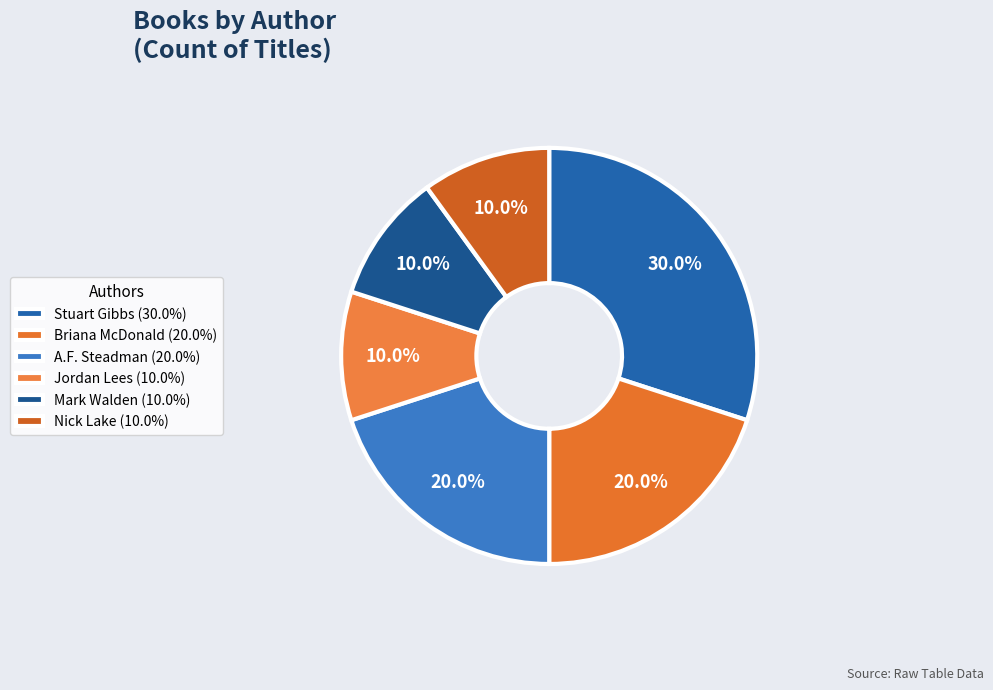

The Stuart Gibbs slice represents 24% of the pie. True or false?

False